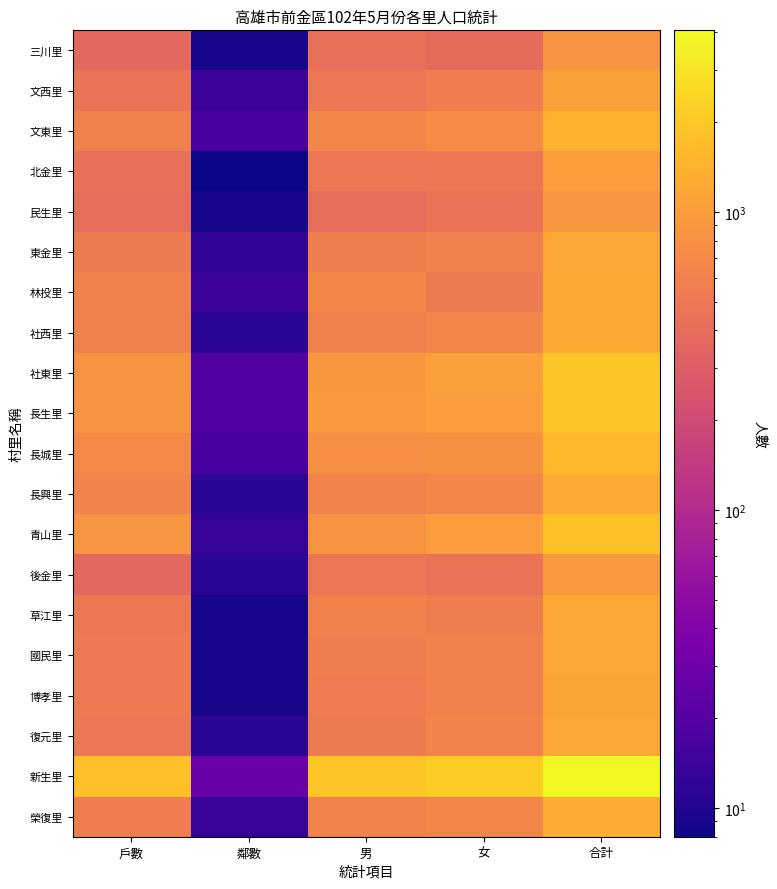

What is the total value across all series at 女?

14506